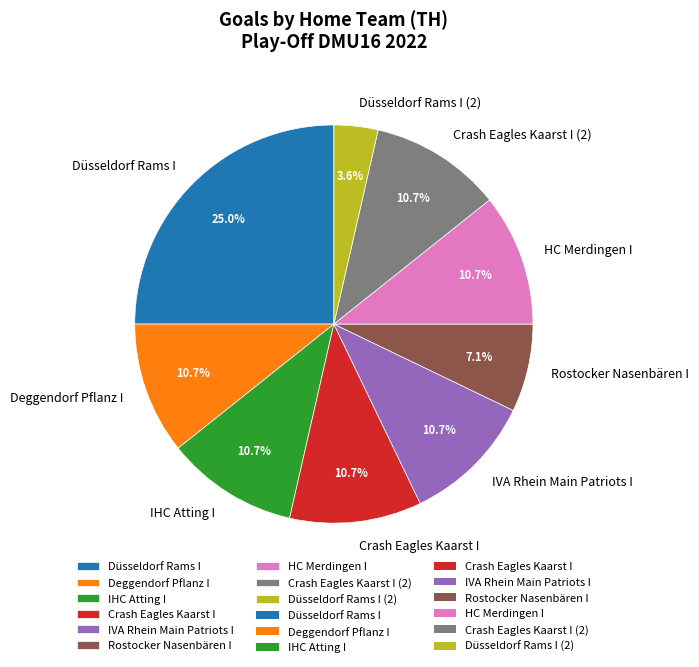

To the nearest percent, what is the difference between the Rostocker Nasenbären I and Düsseldorf Rams I slice percentages?

18%